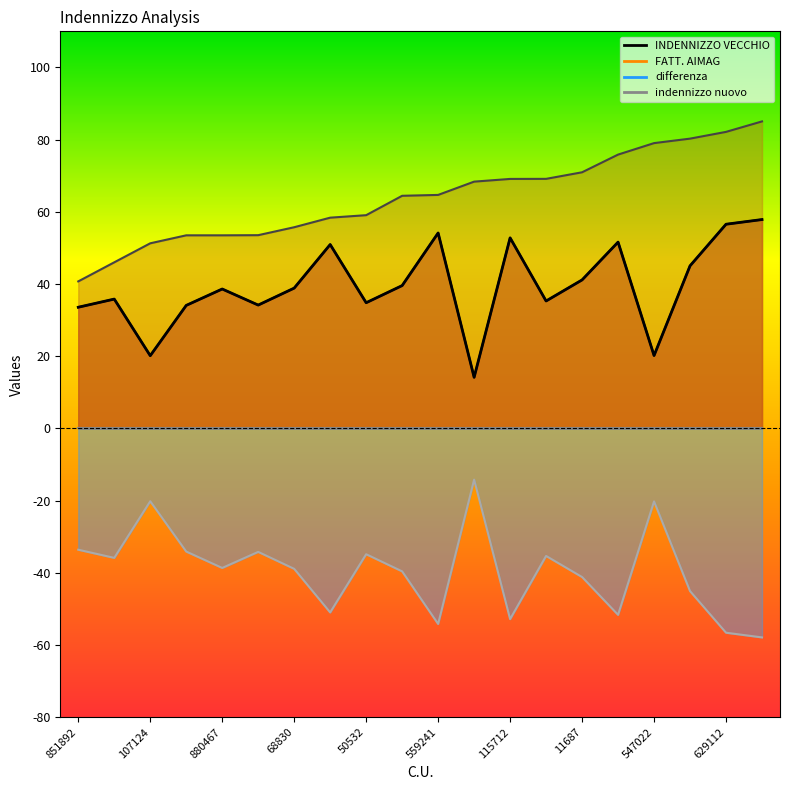

What is the difference between the INDENNIZZO VECCHIO values at 547022 and 68830?

18.7